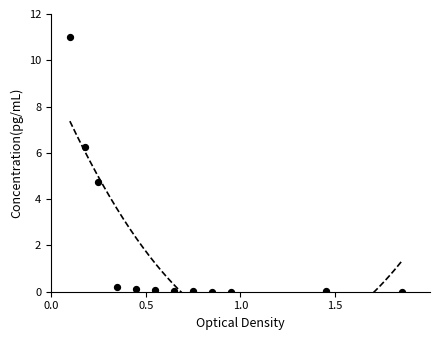

What Y value in the scatter plot is closest to 5?

4.7